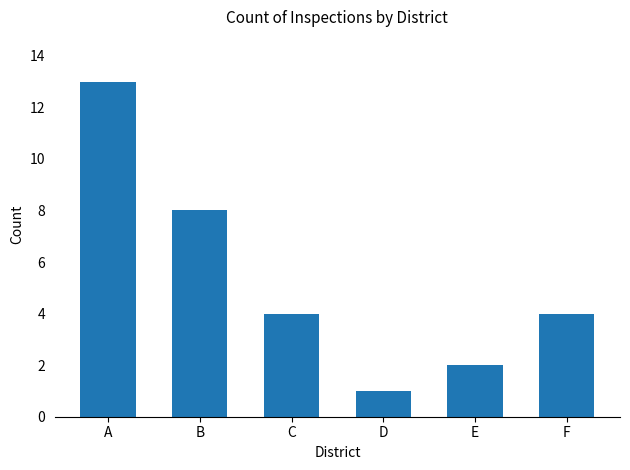

Where is the data nearest to the value 7?

B